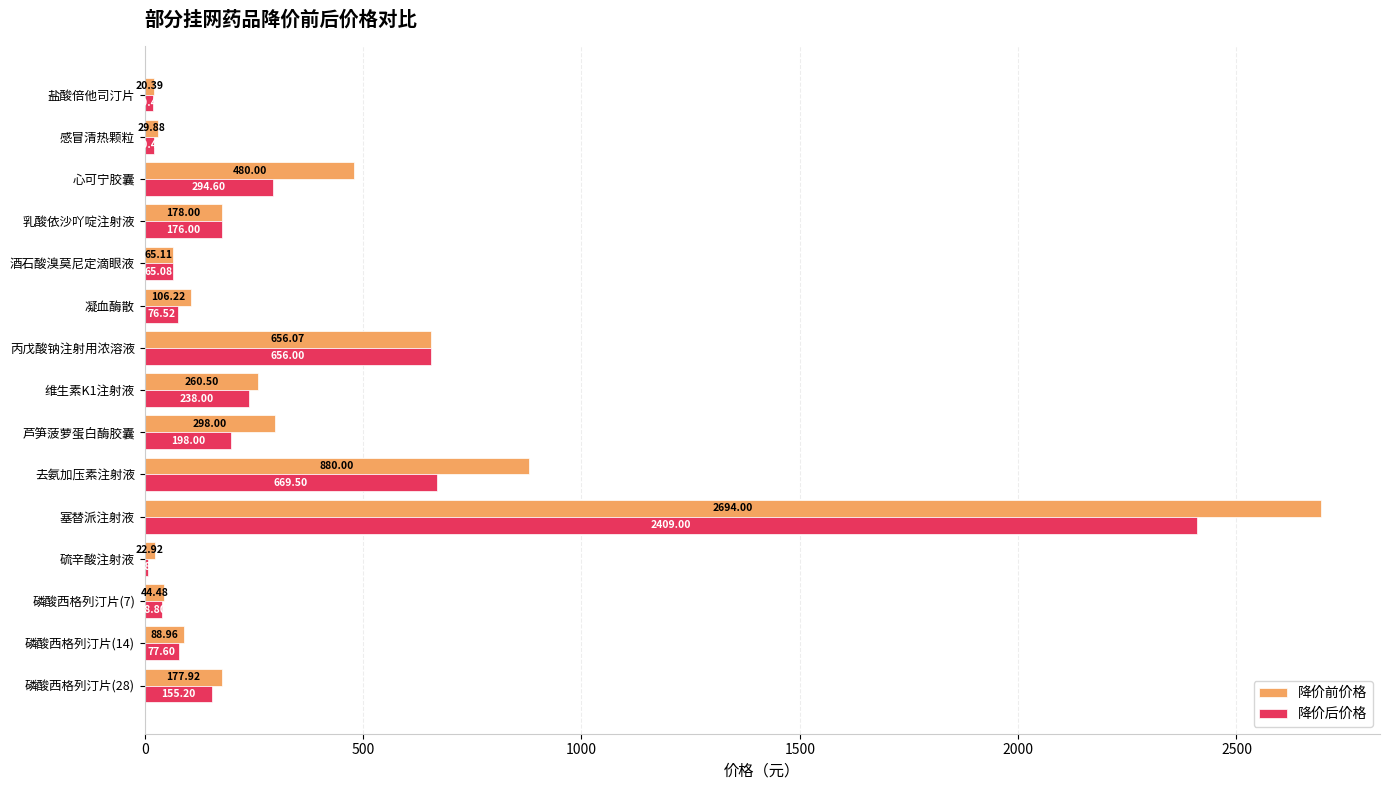

At which label does 降价后价格 reach its peak?

塞替派注射液